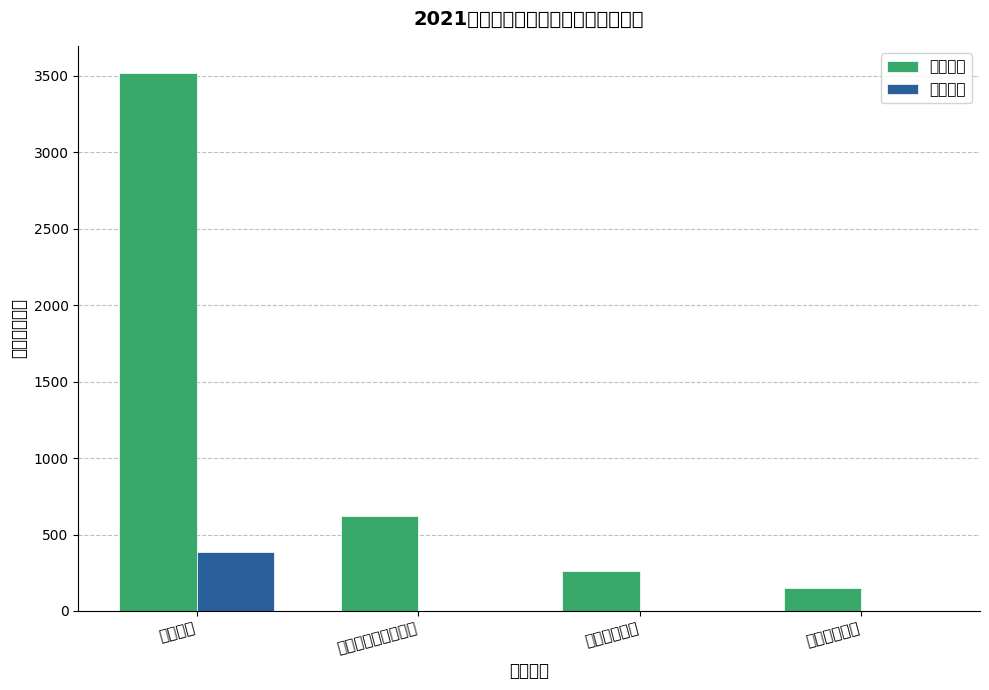

What is the sum of all 项目支出 values?

387.8